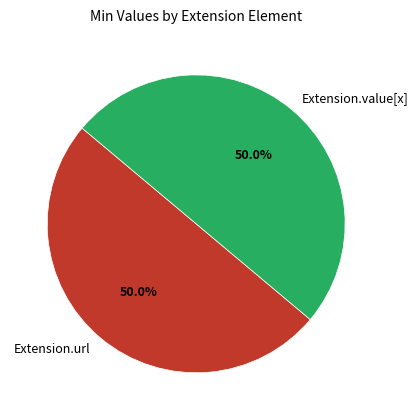

How many slices are in this pie chart?

2